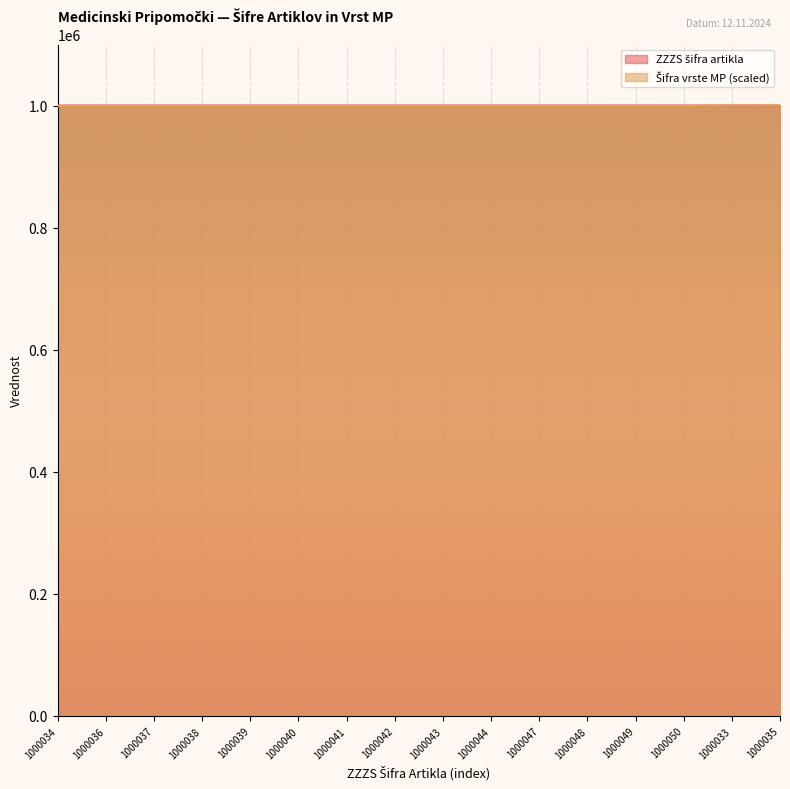

List the labels in order of ZZZS šifra artikla value, largest first.

1000050, 1000049, 1000048, 1000047, 1000044, 1000043, 1000042, 1000041, 1000040, 1000039, 1000038, 1000037, 1000036, 1000035, 1000034, 1000033